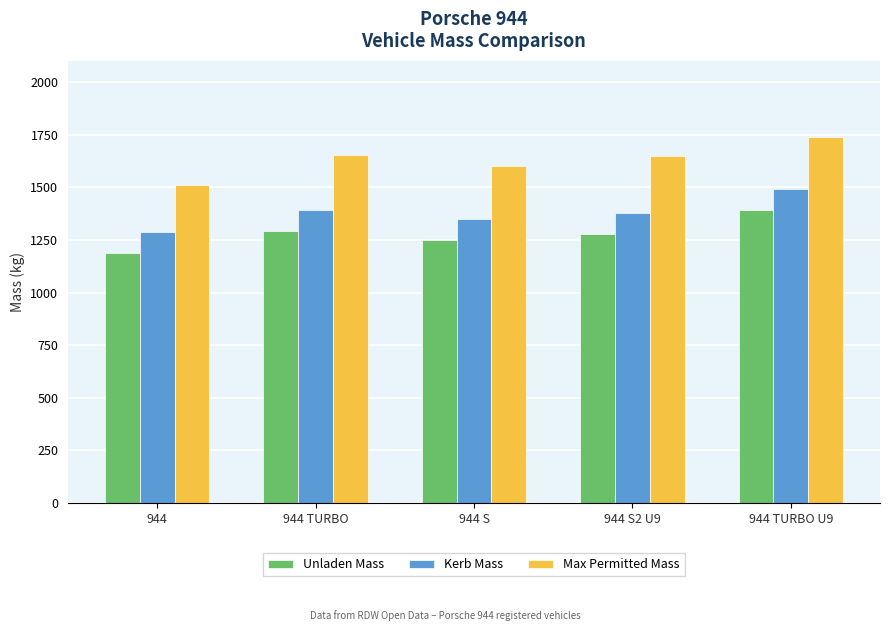

What are all the series names shown in the legend?

Unladen Mass, Kerb Mass, Max Permitted Mass